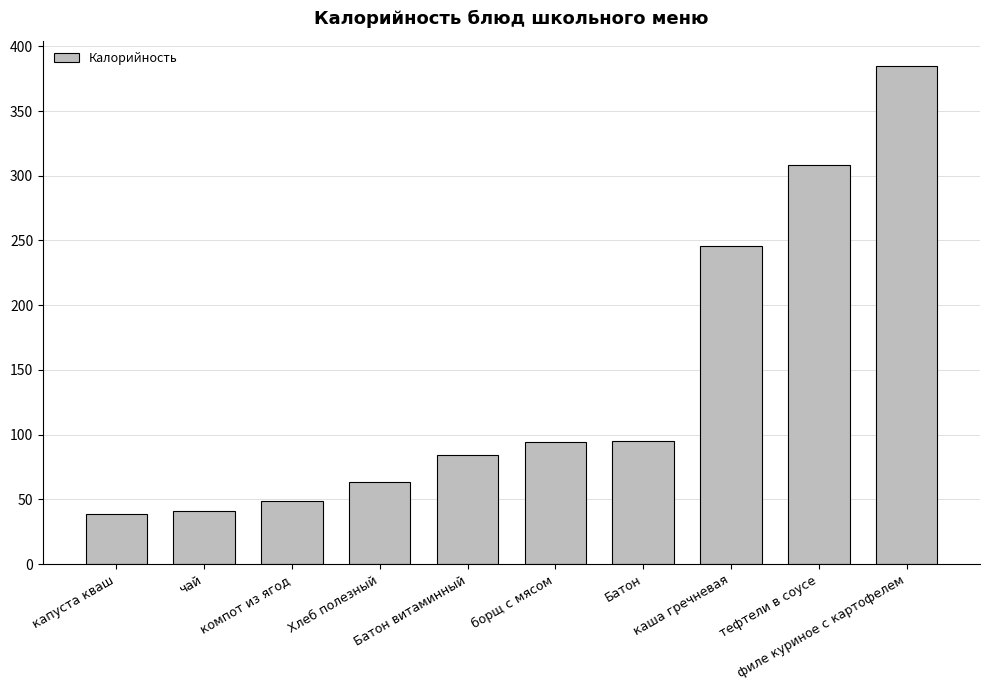

What is the minimum value shown in the chart?

39